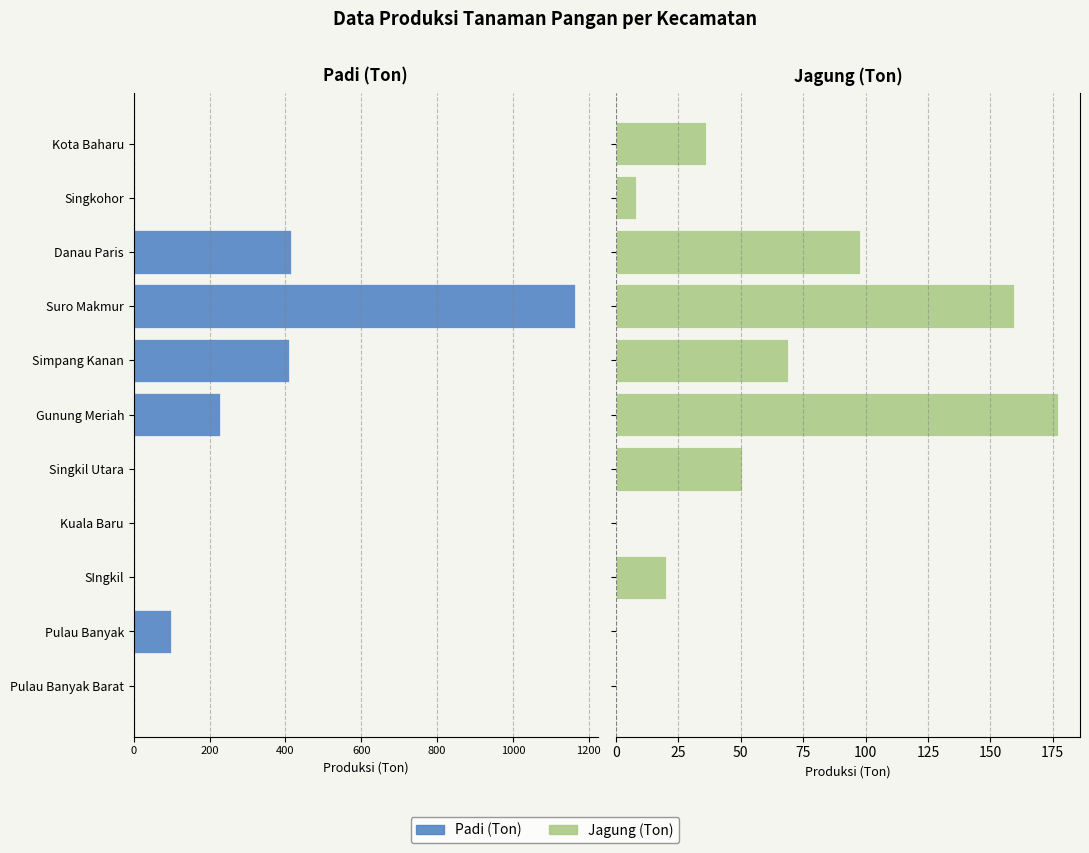

What is the sum of the Jagung (Ton) values at Danau Paris and SIngkil?

117.8